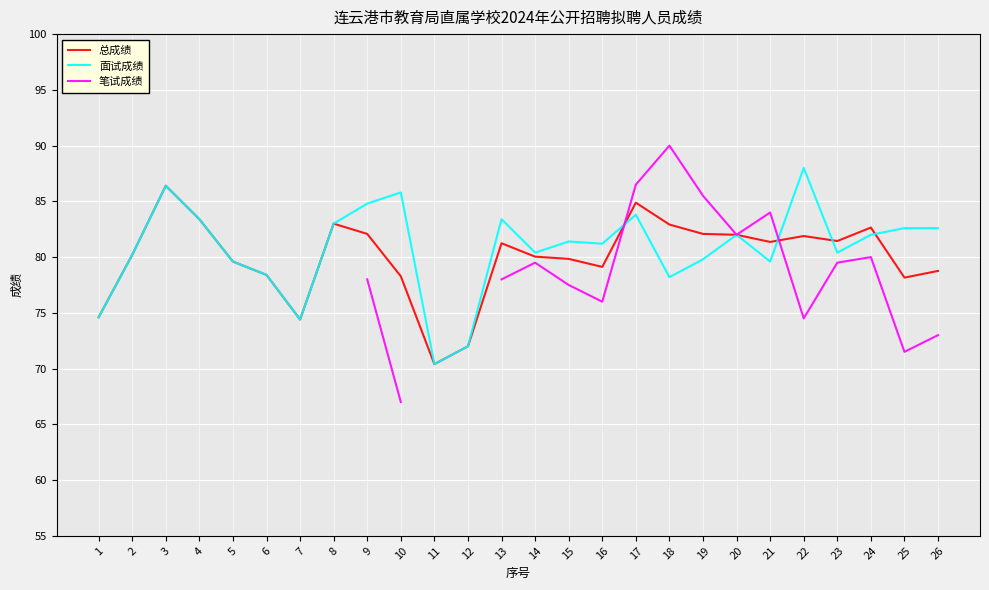

What is the highest value of the 总成绩 series?

86.4